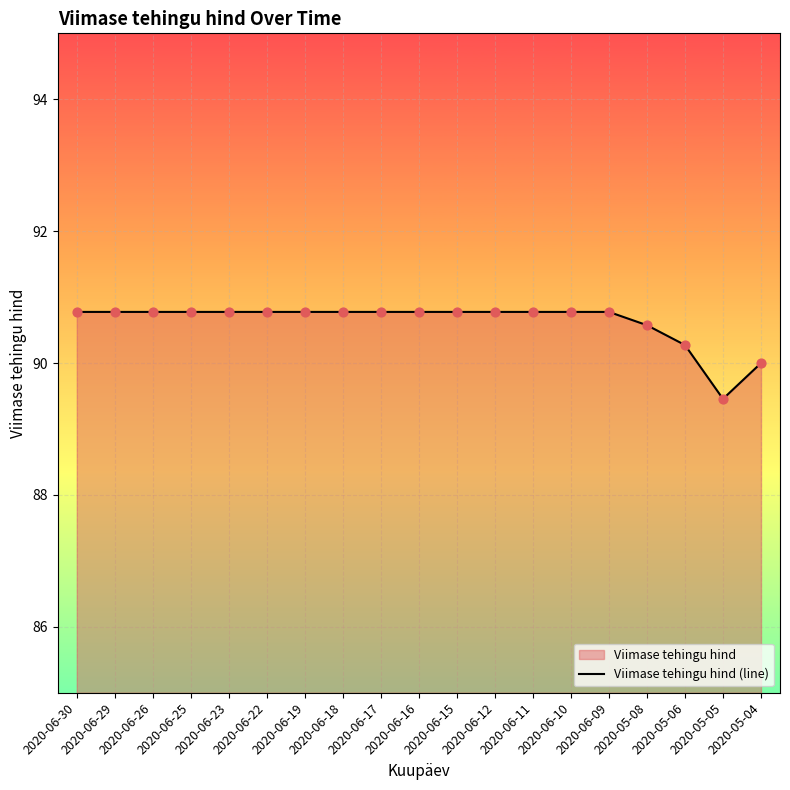

At how many categories does at least one series exceed 89?

19